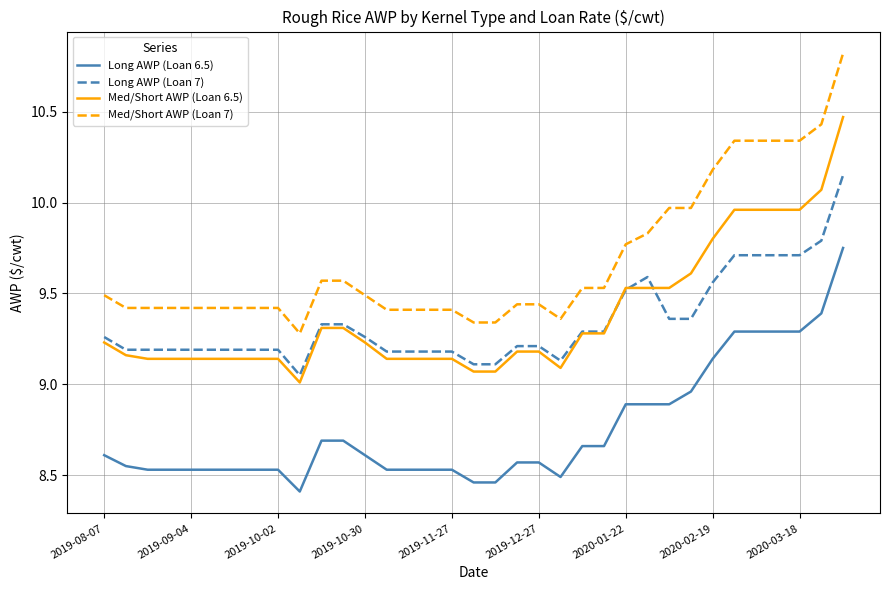

List the series in order of their peak value, highest first.

Med/Short AWP (Loan 7), Med/Short AWP (Loan 6.5), Long AWP (Loan 7), Long AWP (Loan 6.5)